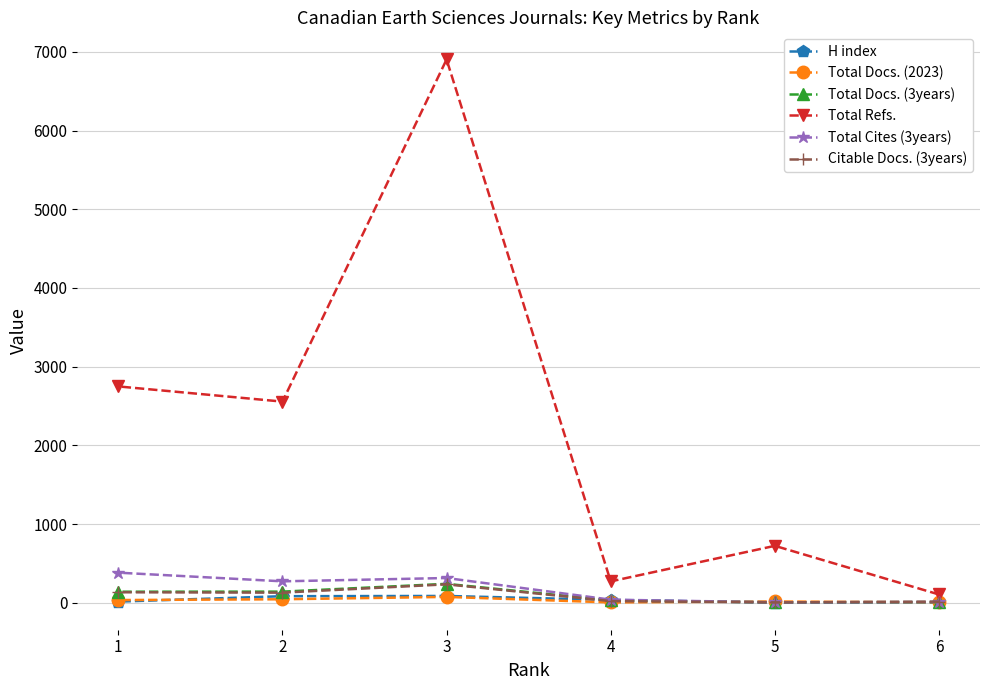

Where does the Total Docs. (2023) series first go above 34?

3